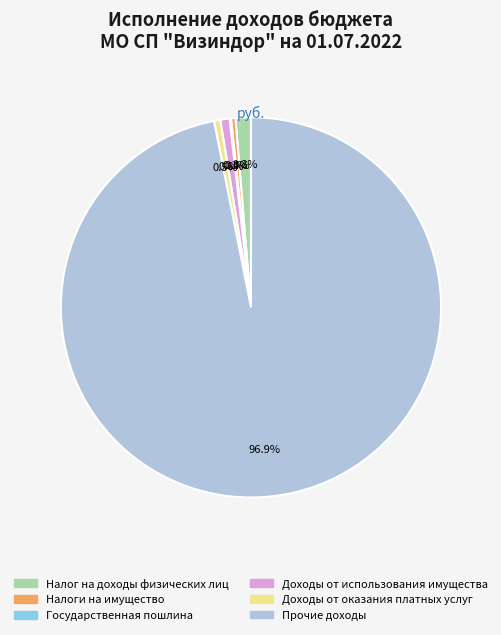

What is the majority slice?

Прочие доходы